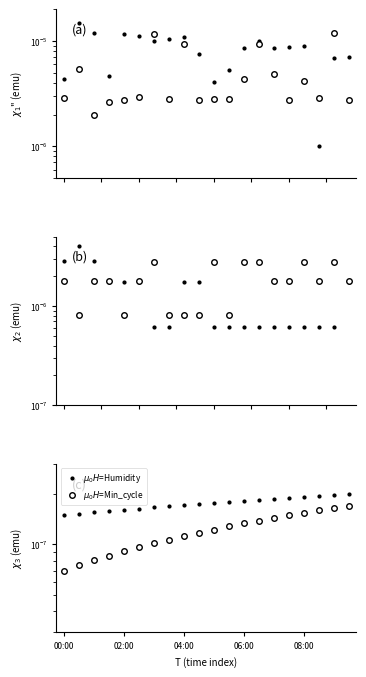

What are all the series names shown in the legend?

Samples, Max_cycle, Temp, Signal, $\mu_0 H$=Humidity, $\mu_0 H$=Min_cycle